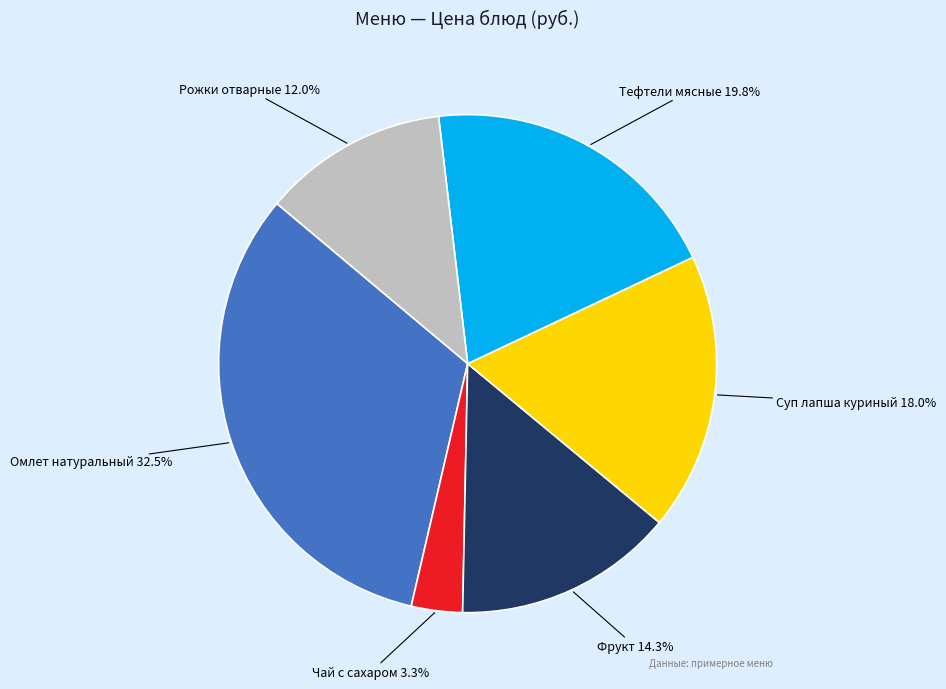

What is the ratio of the value at Чай с сахаром to the value at Фрукт?

0.2